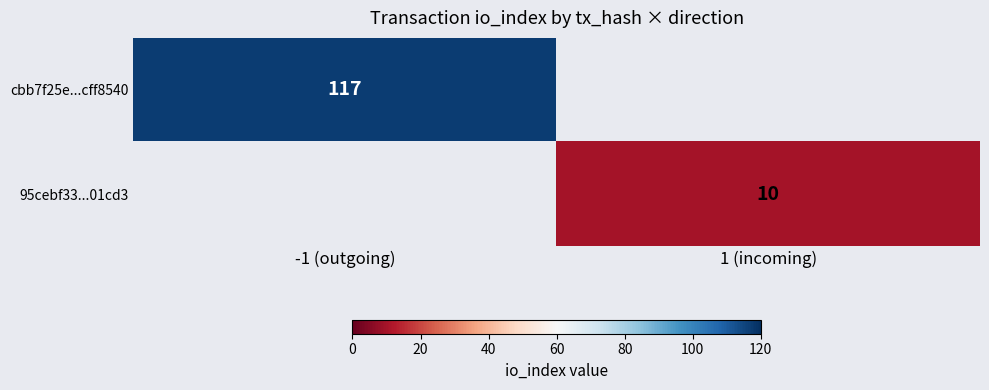

The value of 95cebf33...01cd3 at 1 (incoming) is 10. True or false?

True